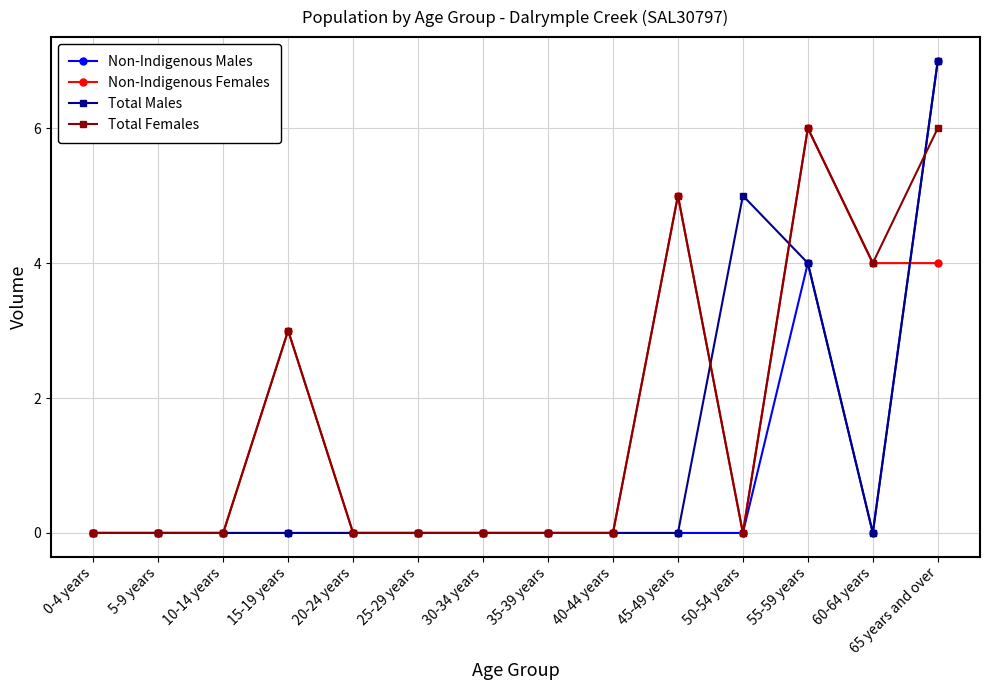

What is the total value across all series at 15-19 years?

6